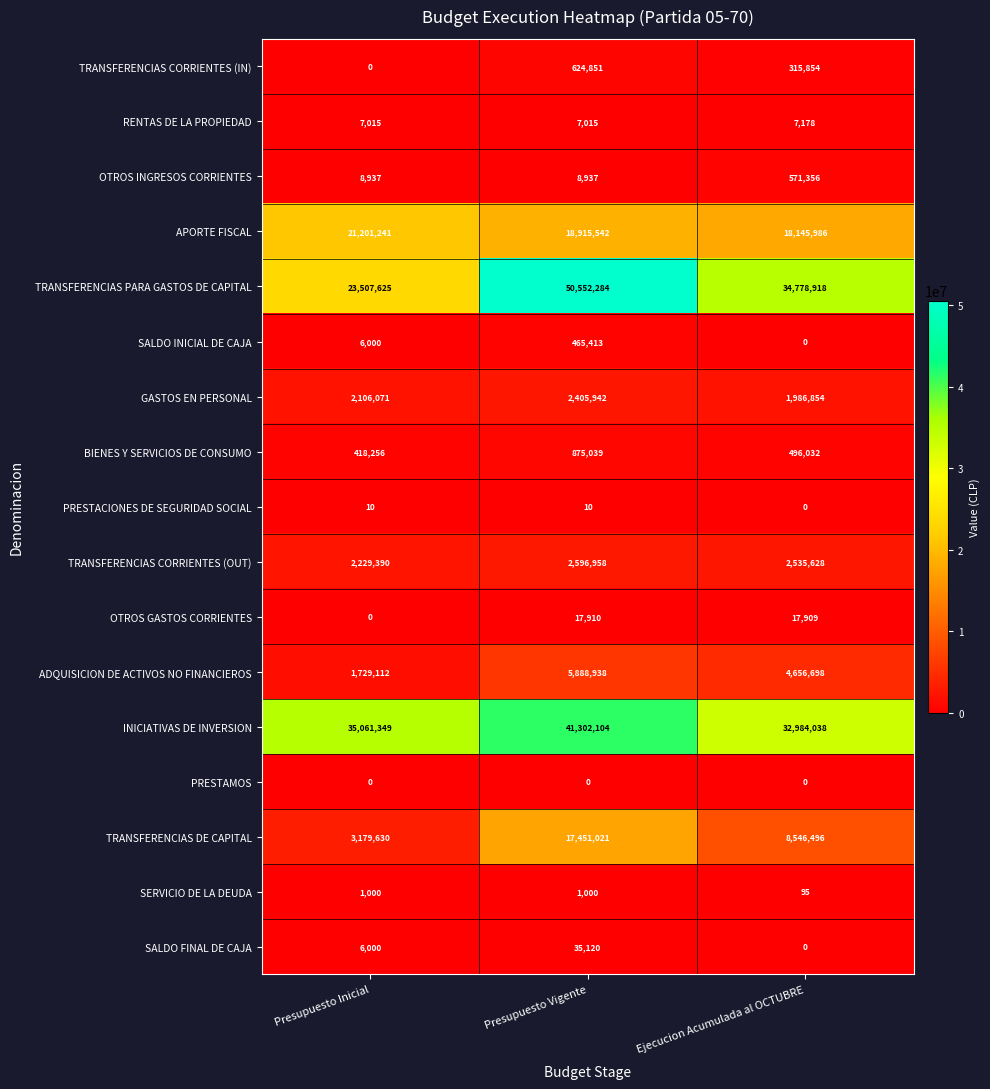

How many GASTOS EN PERSONAL values are between 1986854 and 2405942?

3